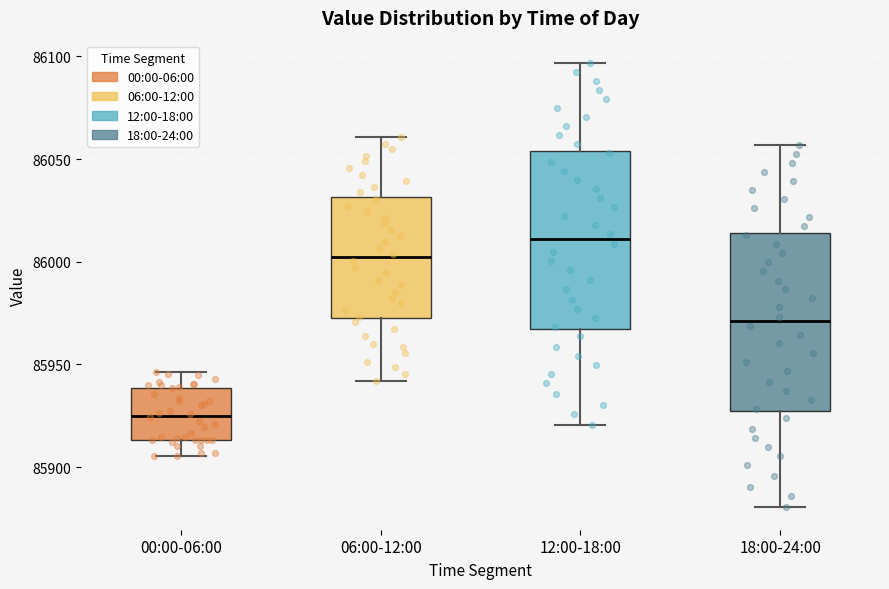

Where is the lower edge of the box for 06:00-12:00 on the y-axis? The values are not printed on the chart, so give them approximately, as read against the axis.

85975